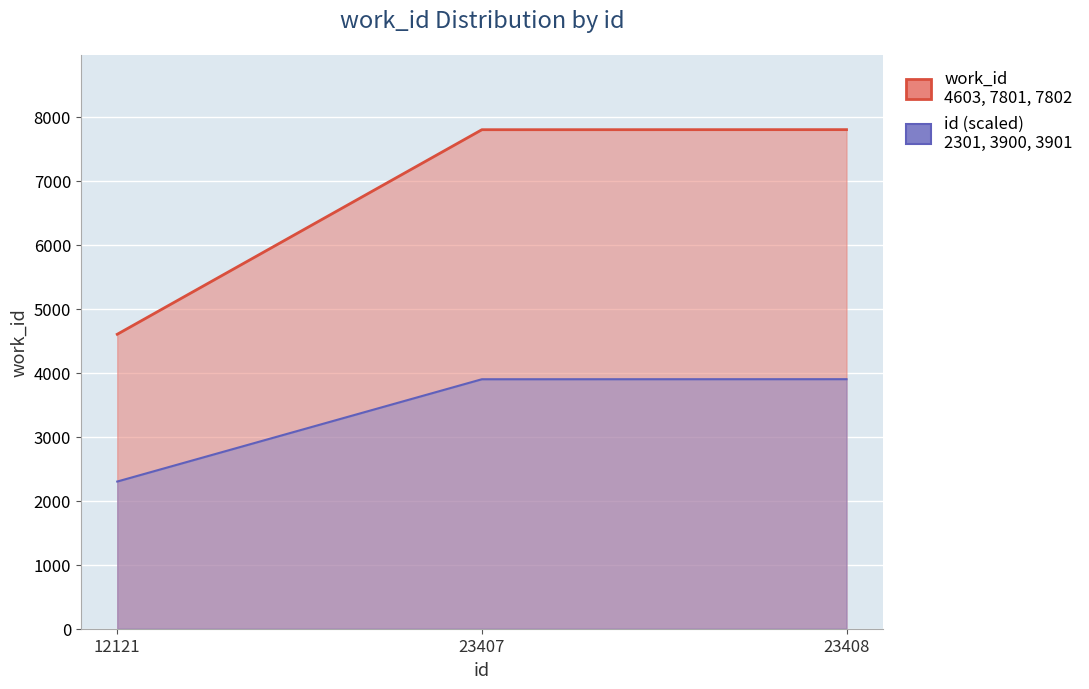

What is the difference between the maximum and minimum values?

3199